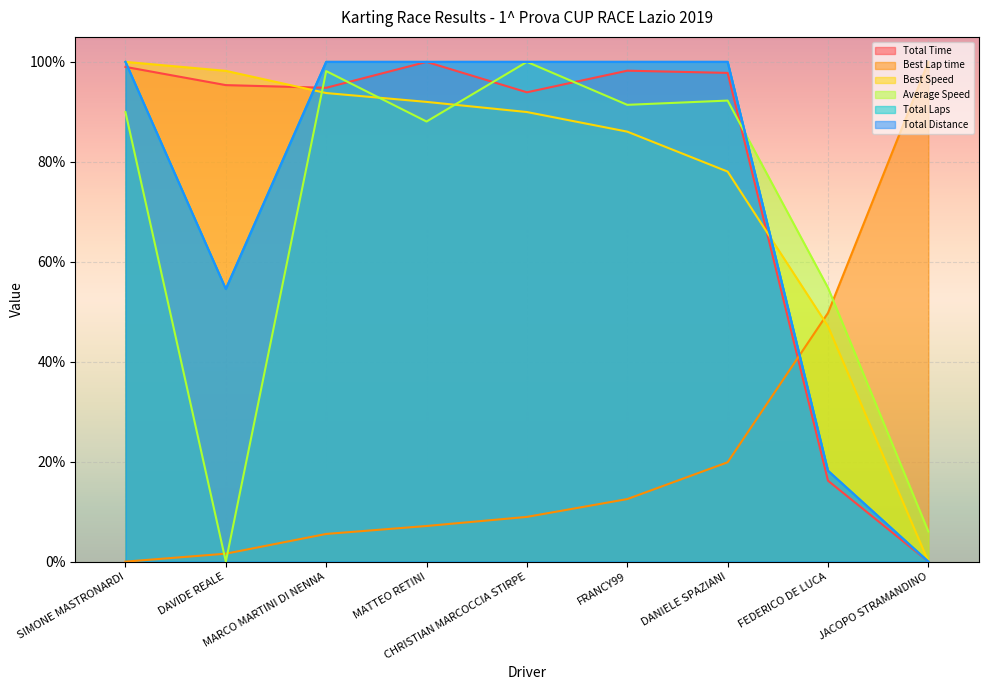

At which label does Total Laps reach its peak?

SIMONE MASTRONARDI